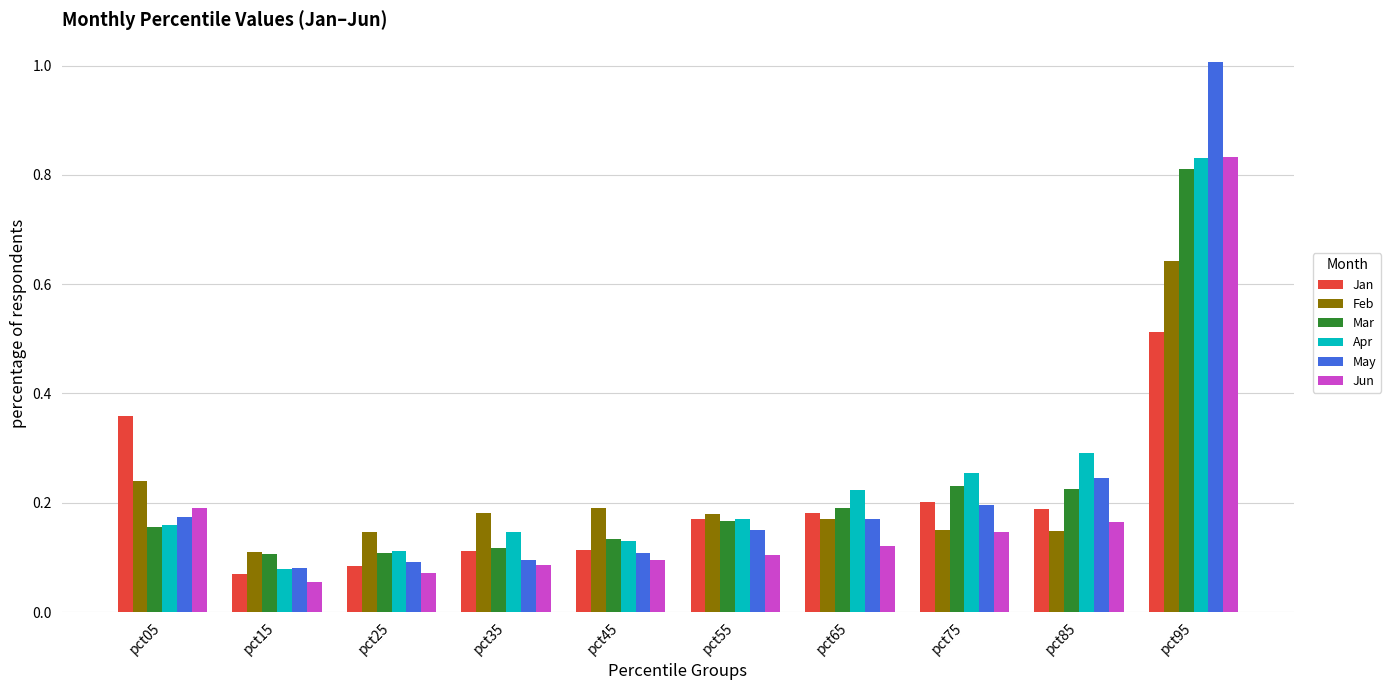

Which series has the largest range (max minus min)?

May